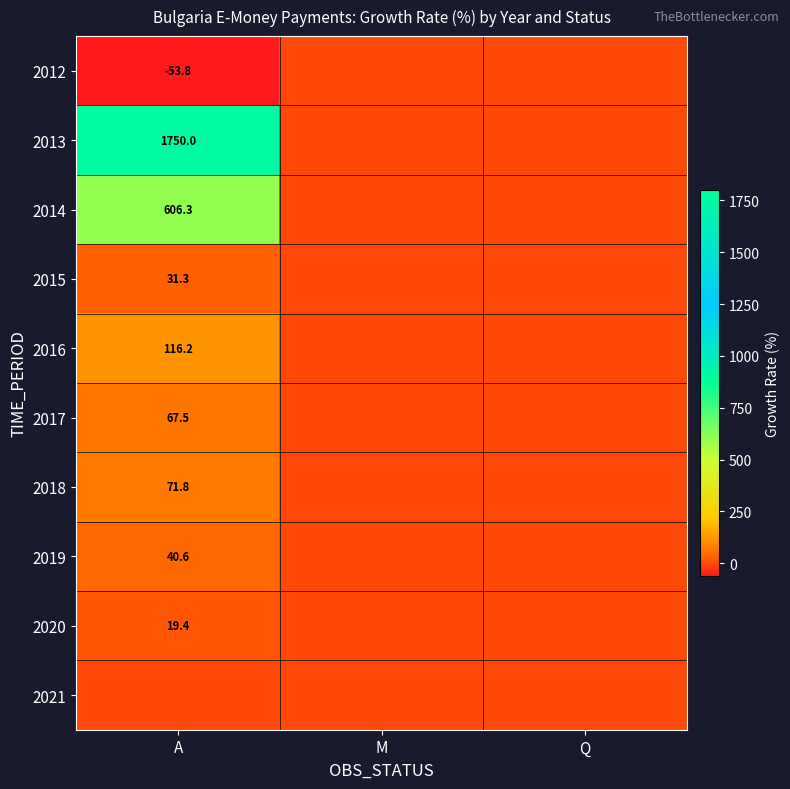

Is it true that 2012 equals 31.1 at M?

False